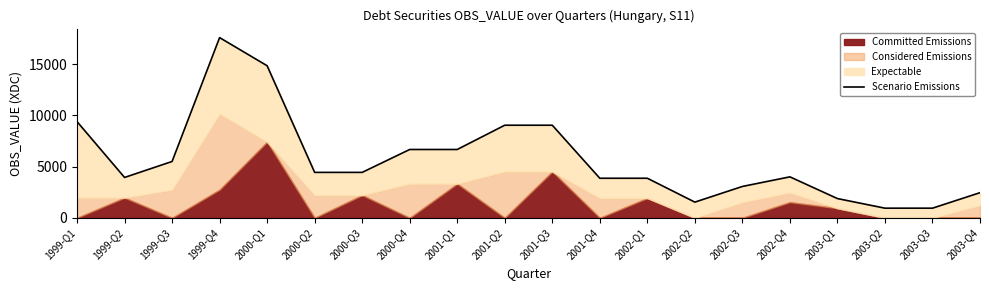

What is the change in value from 1999-Q4 to 2003-Q1?

-15734